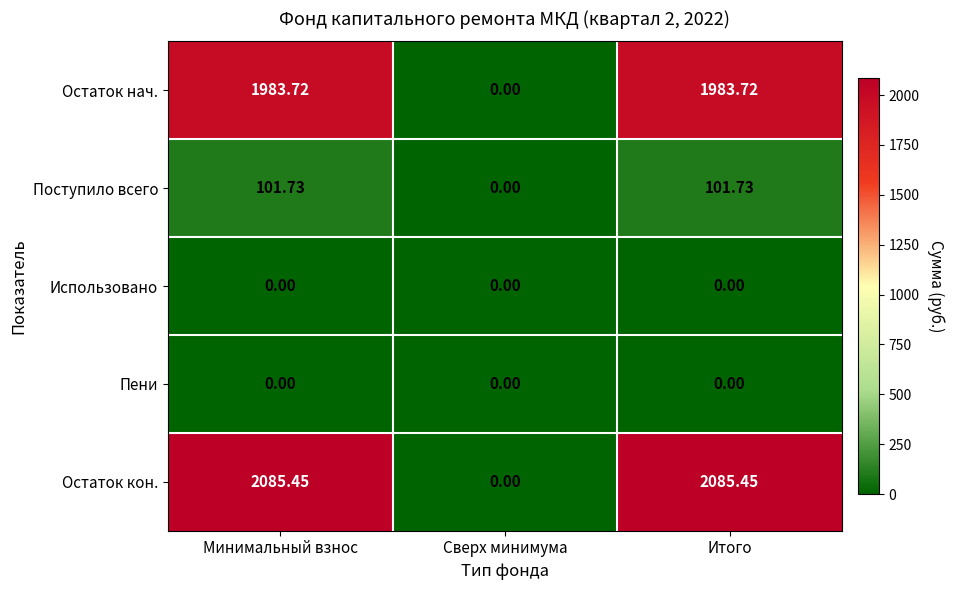

At which label does Остаток нач. first exceed 1983?

Минимальный взнос